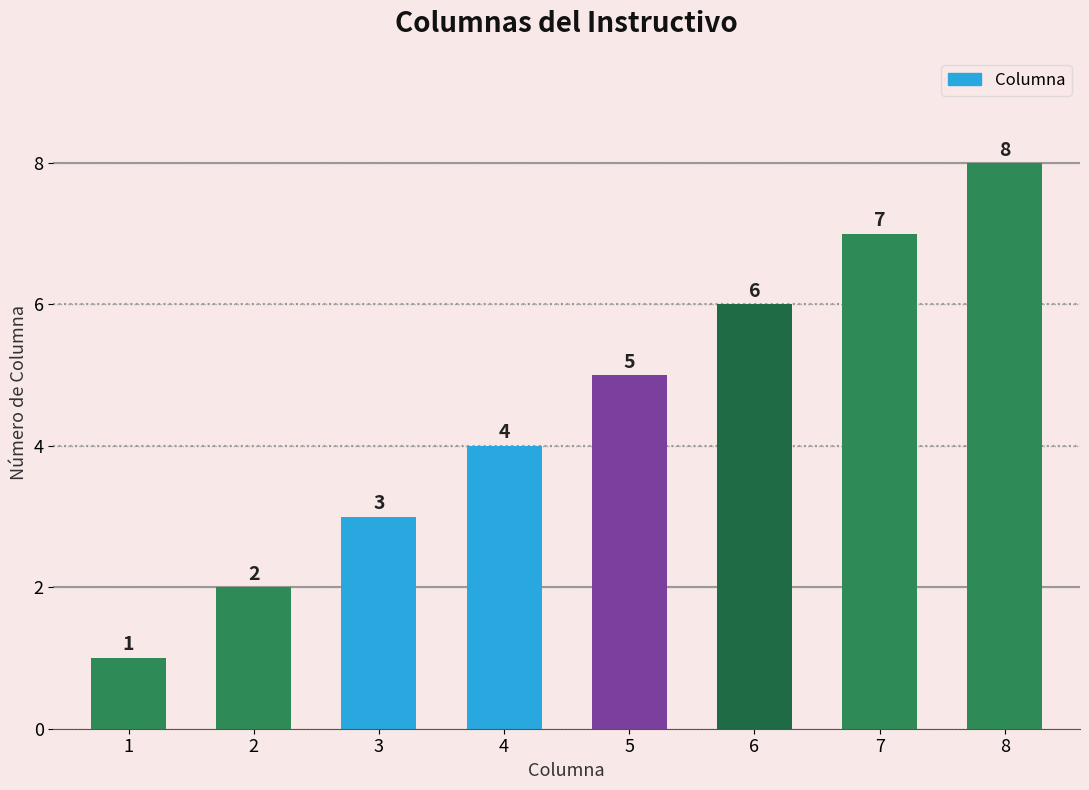

Reading right to left, list all the values displayed in this chart.

8	7	6	5	4	3	2	1